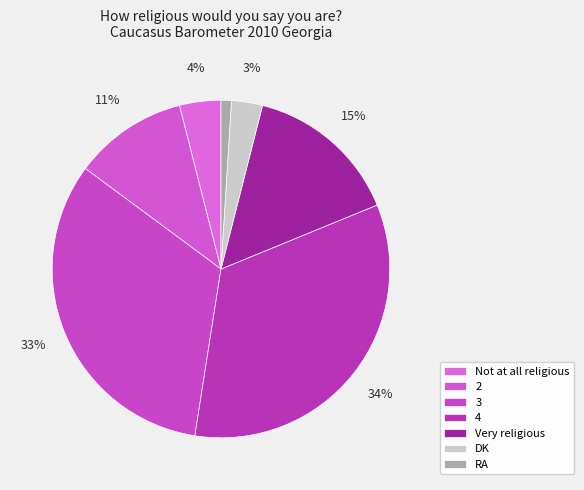

What is the largest slice in the pie chart?

4